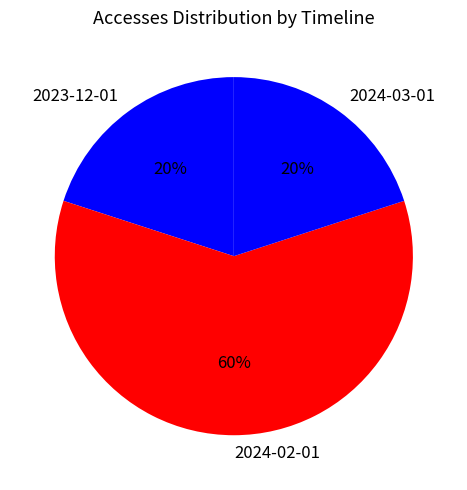

To the nearest percent, what is the average slice percentage?

33%